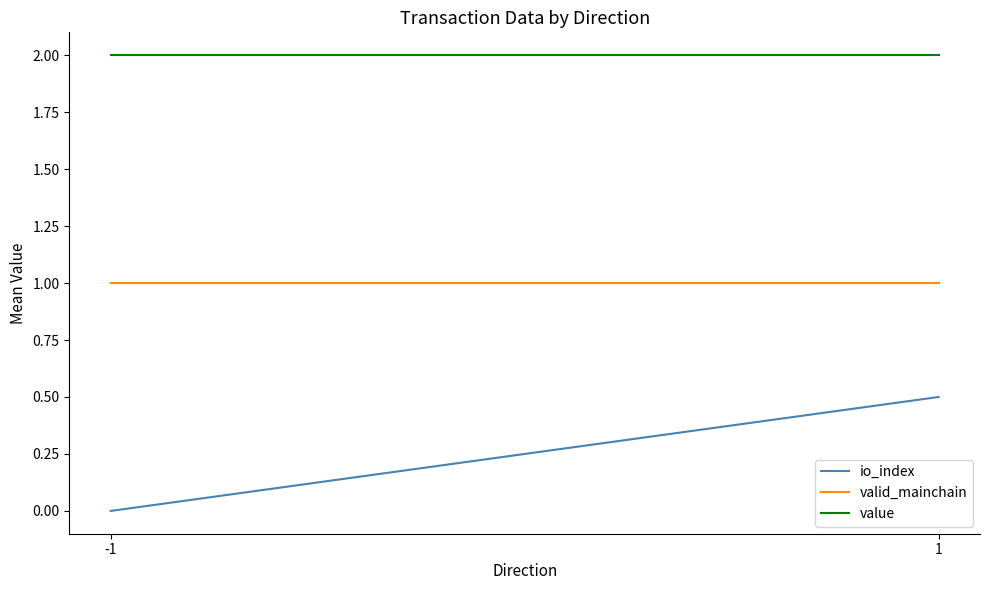

What is the value of the valid_mainchain point at the 1st from the left?

1.0